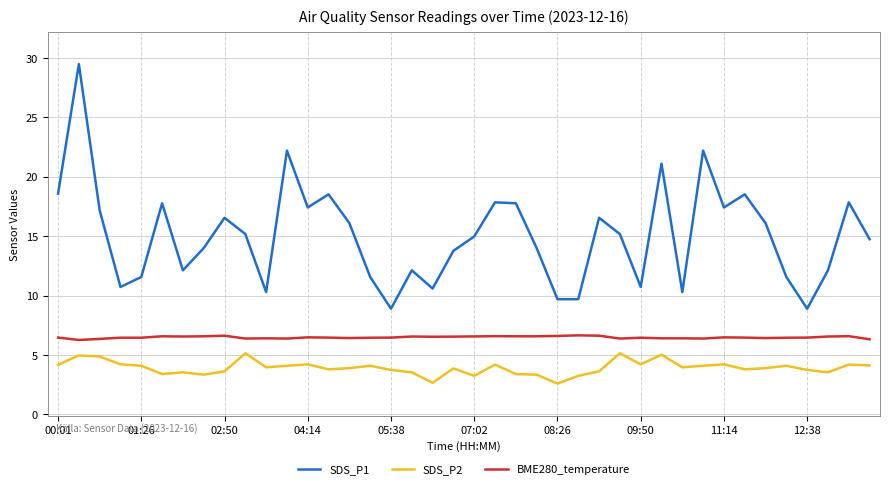

Rank the series by their average value, from highest to lowest.

SDS_P1, BME280_temperature, SDS_P2